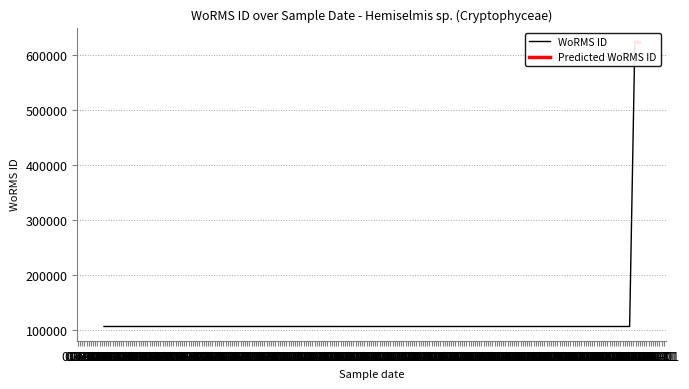

Is it true that the value at 2011-08-15 is 139078?

False